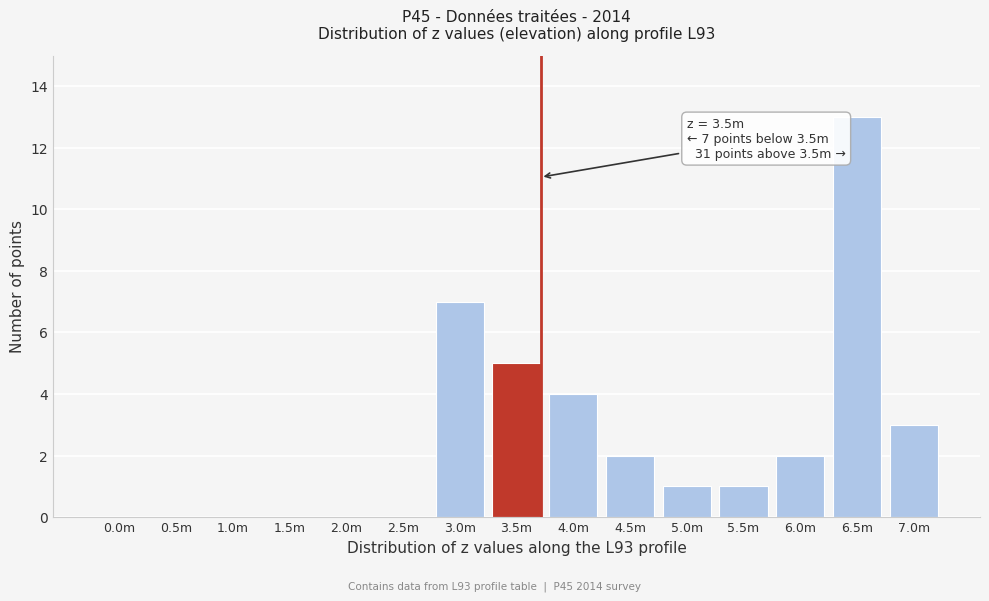

Reading left to right, list all the values displayed in this chart.

0.0m=0	0.5m=0	1.0m=0	1.5m=0	2.0m=0	2.5m=0	3.0m=7	3.5m=5	4.0m=4	4.5m=2	5.0m=1	5.5m=1	6.0m=2	6.5m=13	7.0m=3